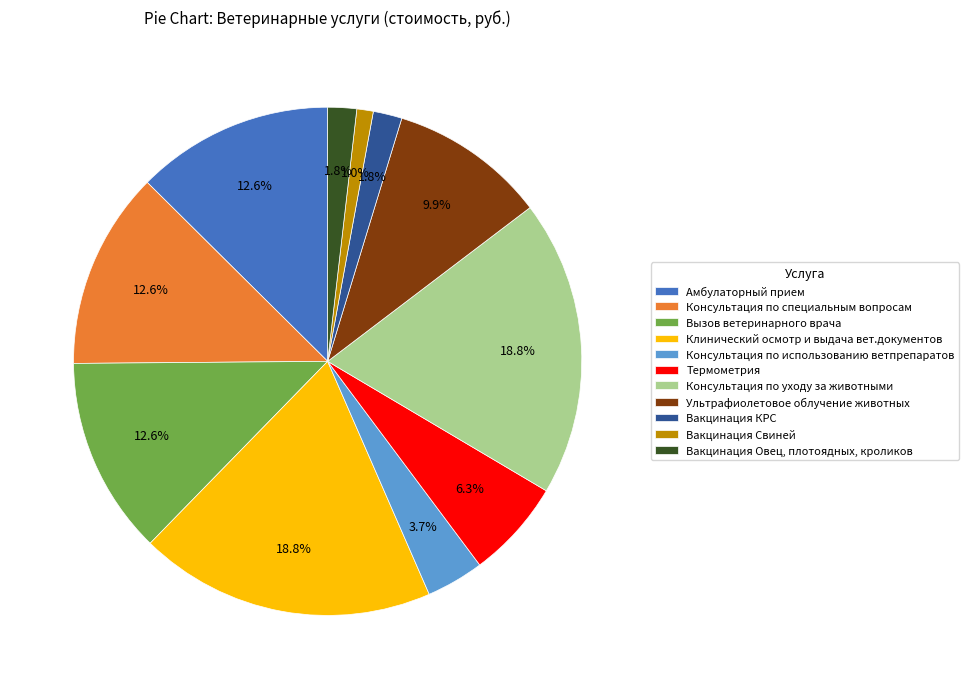

Is there any slice that represents more than half of the pie?

No